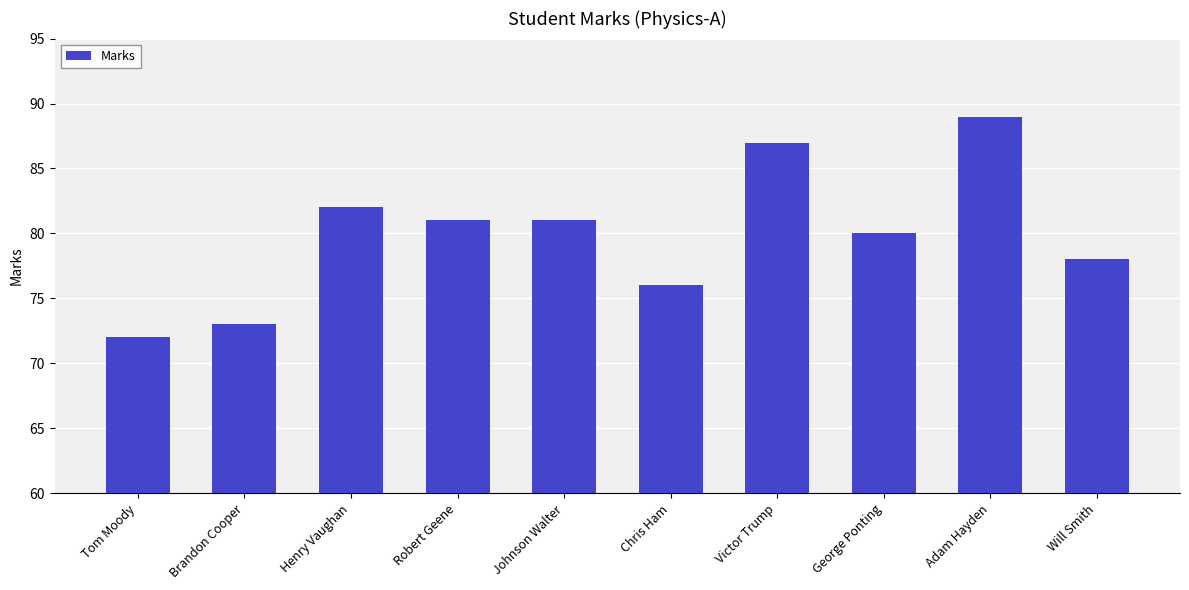

The value at Henry Vaughan is 82. True or false?

True